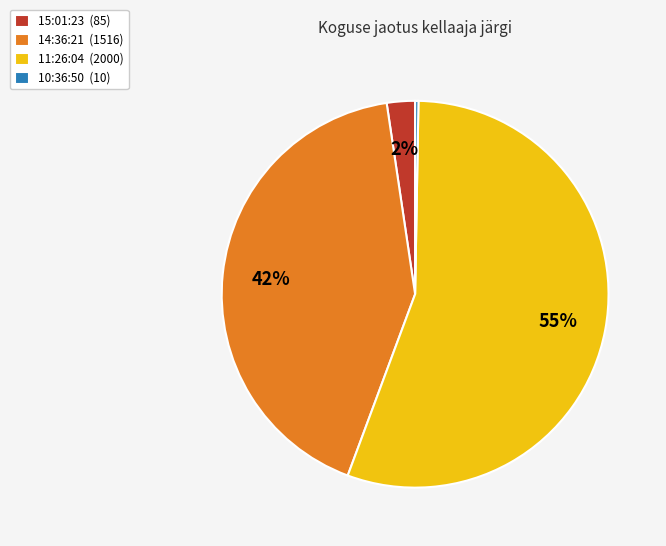

Is there any slice that represents more than half of the pie?

Yes